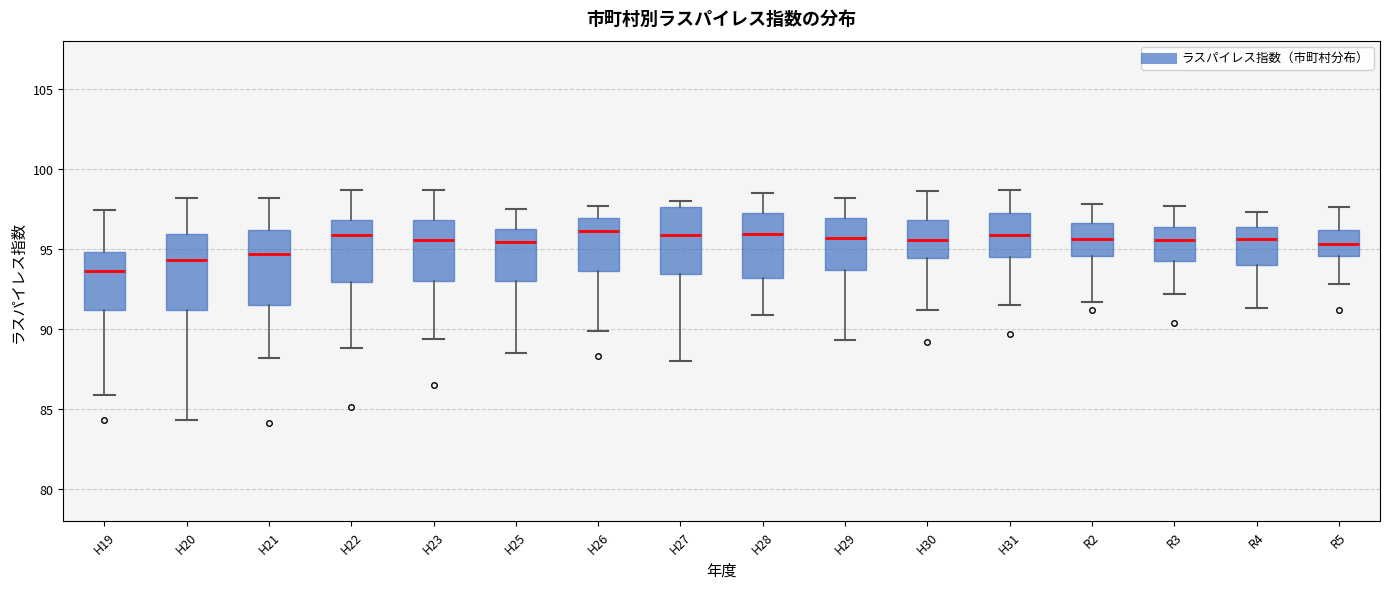

Where is the upper edge of the box for R2 on the y-axis? The values are not printed on the chart, so give them approximately, as read against the axis.

96.5